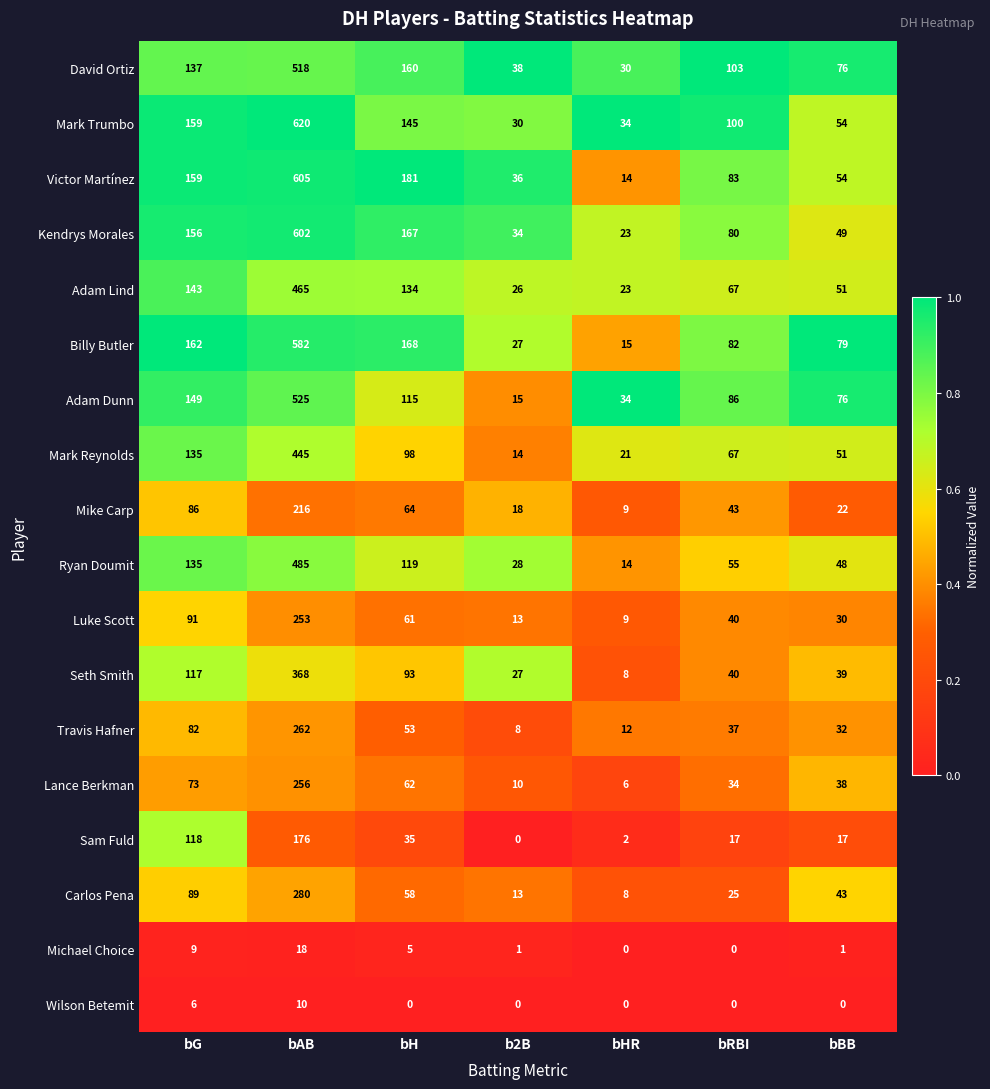

What is the difference between the highest and lowest values at bBB?

79